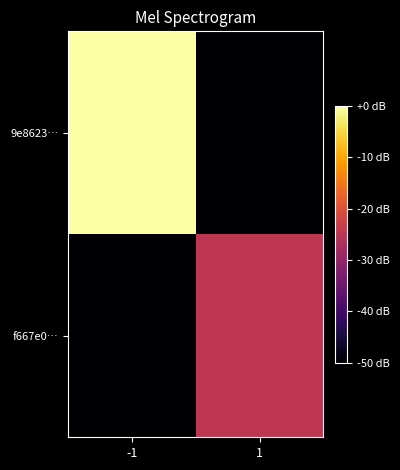

Which series has the largest range (max minus min)?

9e8623…